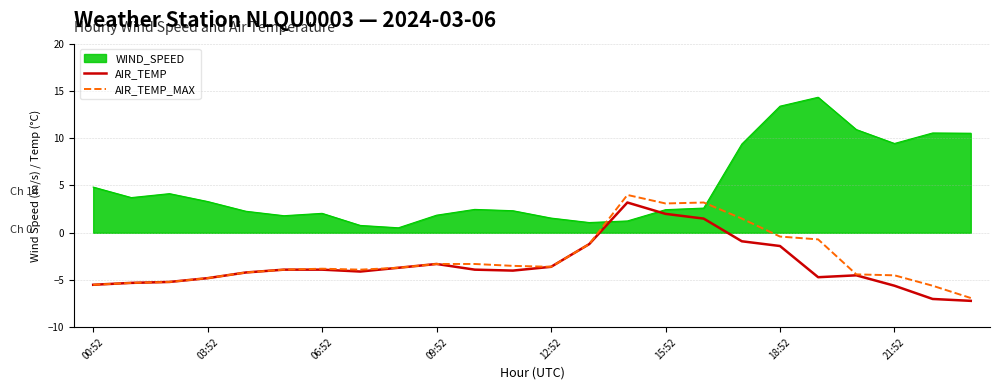

How many lines are shown in the chart?

3